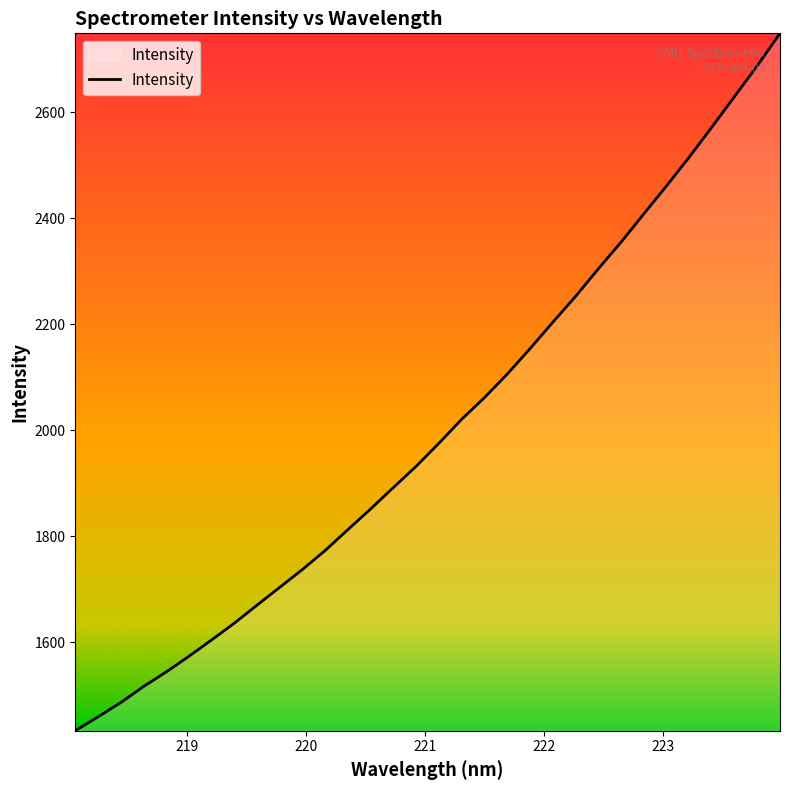

What is the difference between the maximum and minimum values?

1315.1